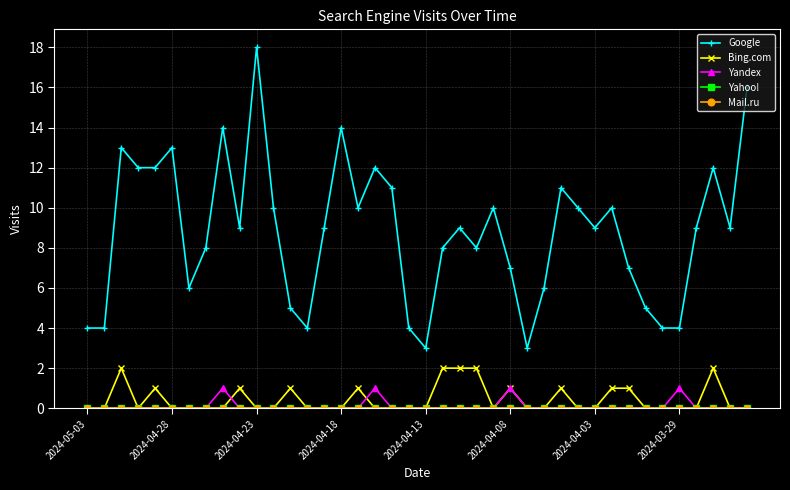

At which label is Yandex closest to 0?

2024-05-03